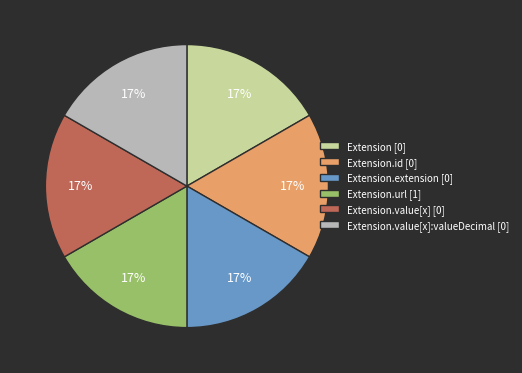

Count the number of slices in the pie.

6